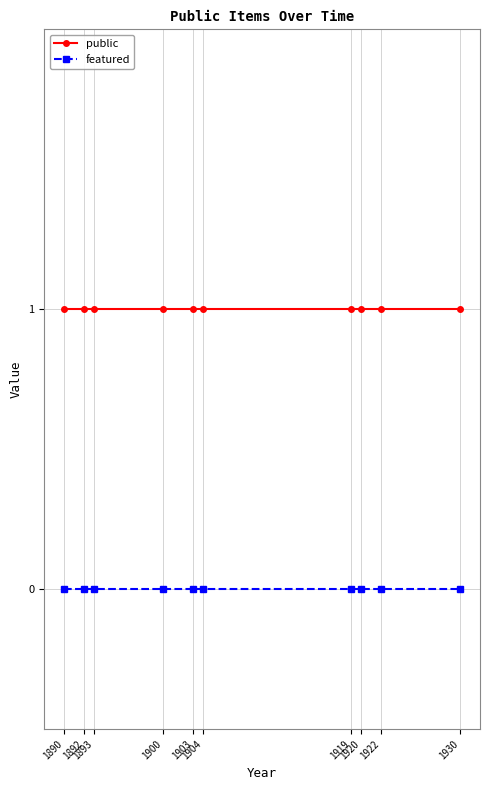

List the series in order of their peak value, lowest first.

featured, public